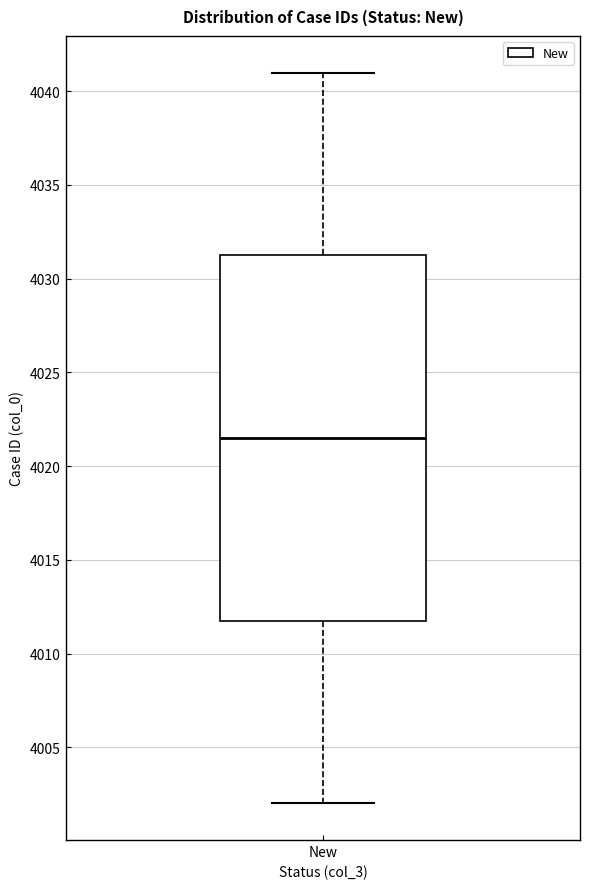

Transcribe this box plot: give where the median line is, the range the box spans, and where the two whiskers end, as read against the y-axis. The values are not printed on the chart, so give them approximately, as read against the axis.

median 4021.5, box 4012.0 to 4031.5, whiskers 4002.0 to 4041.0